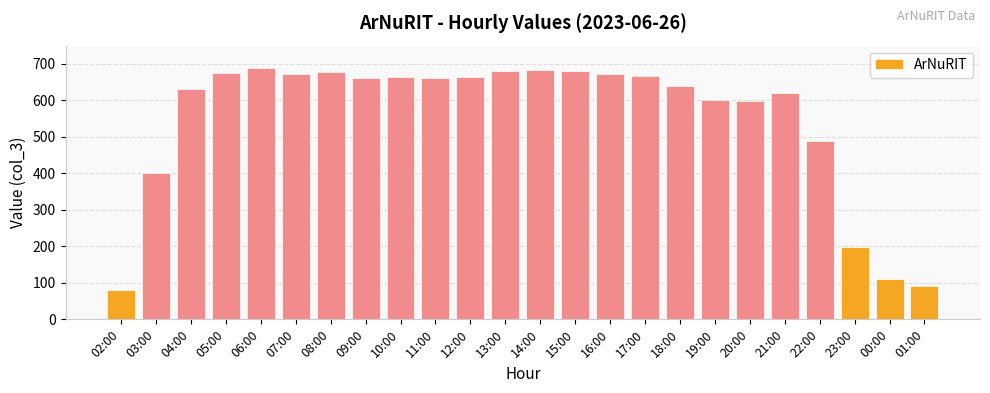

Read the value at 09:00, to the nearest 50.

650